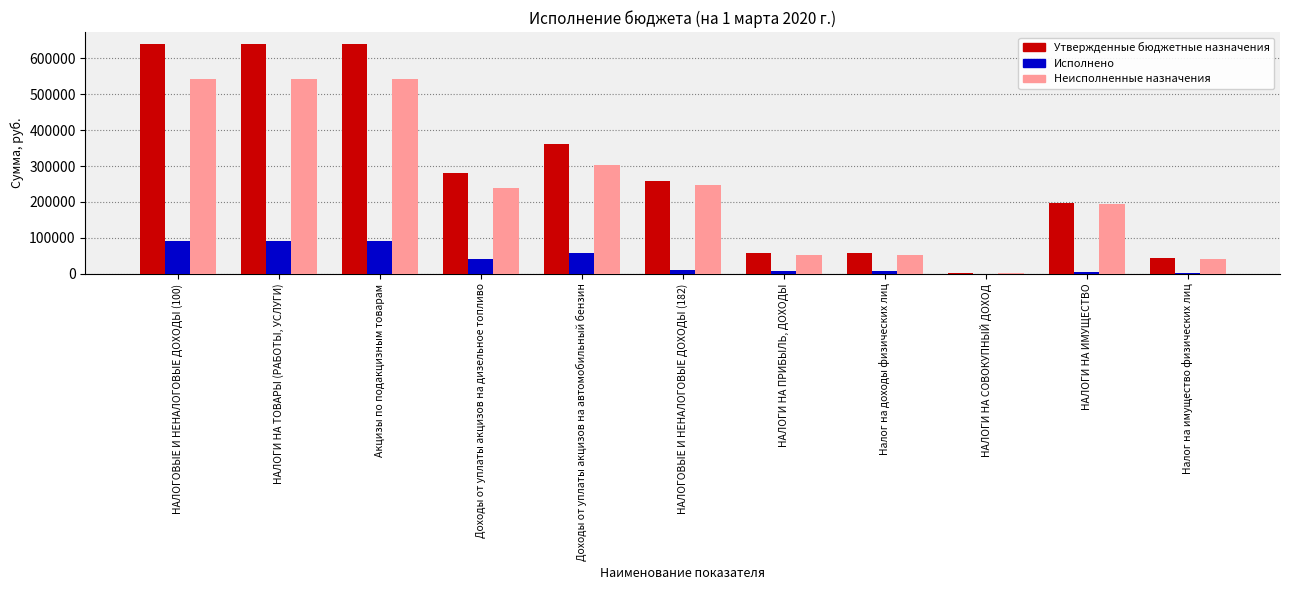

The value of Исполнено at Доходы от уплаты акцизов на автомобильный бензин is 30816.7. True or false?

False